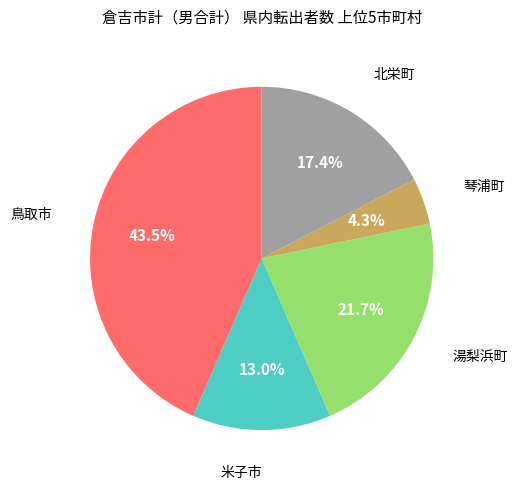

Does any single category account for the majority?

No